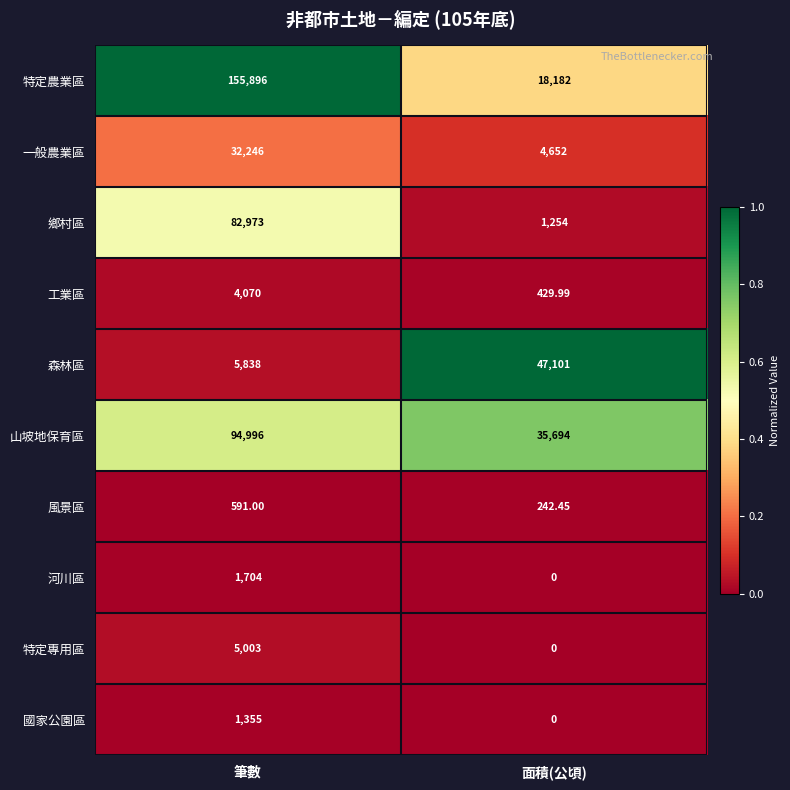

Which category has the highest value in the 工業區 series?

筆數